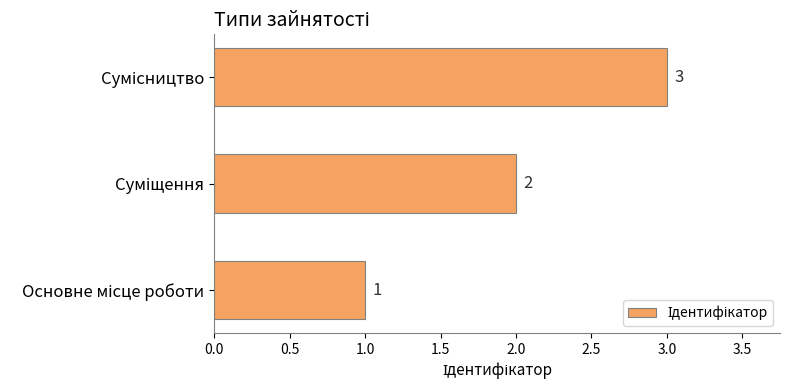

What is the minimum value shown in the chart?

1